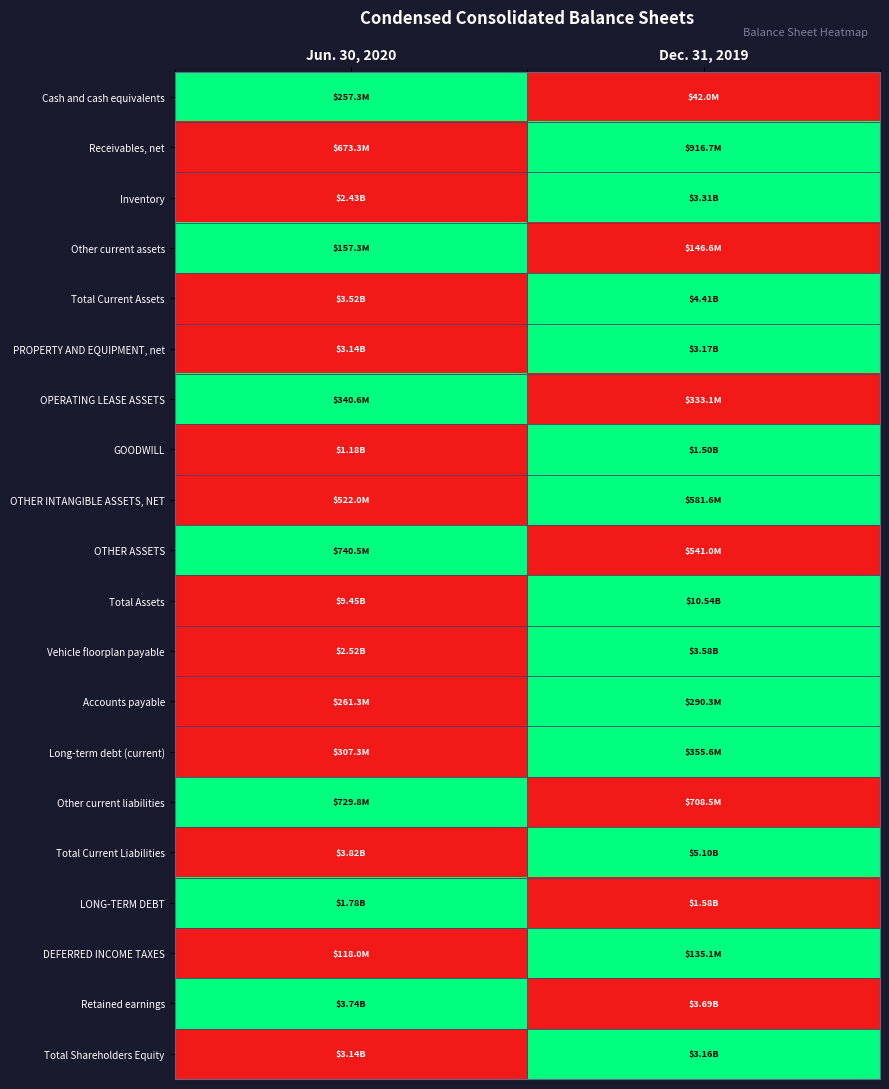

Which has a higher value, Jun. 30, 2020 or Dec. 31, 2019?

Jun. 30, 2020